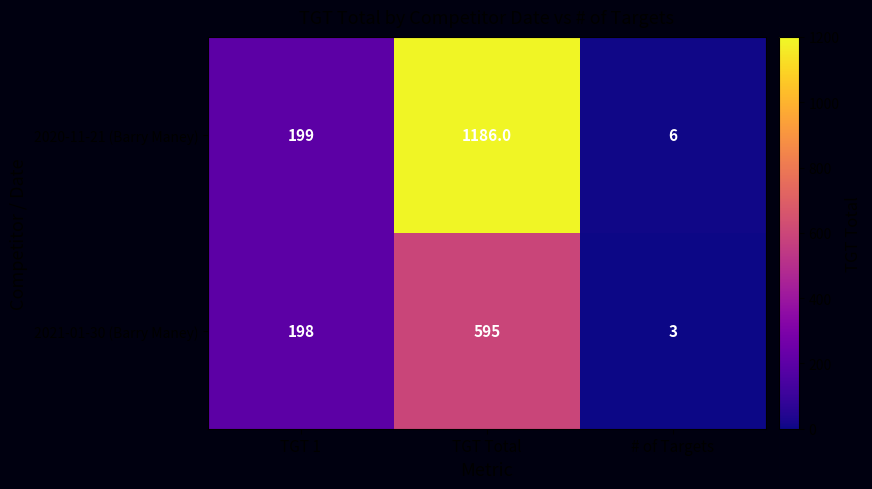

At how many categories does at least one series exceed 141?

2